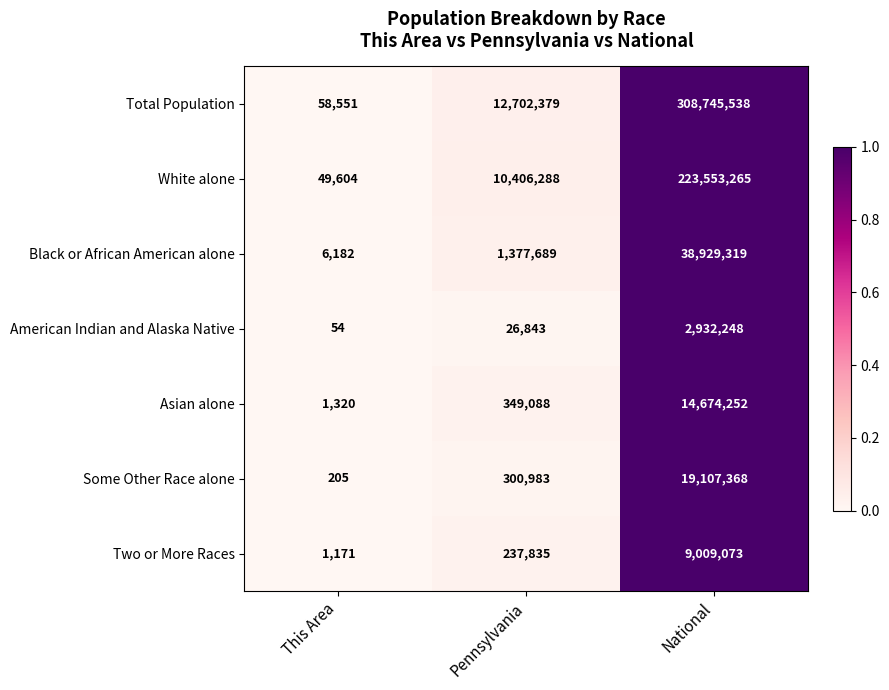

What is the maximum value shown in the chart?

308745538